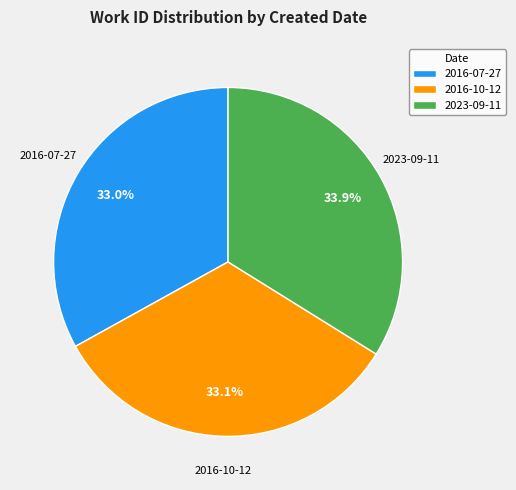

Which slice is the largest?

2023-09-11